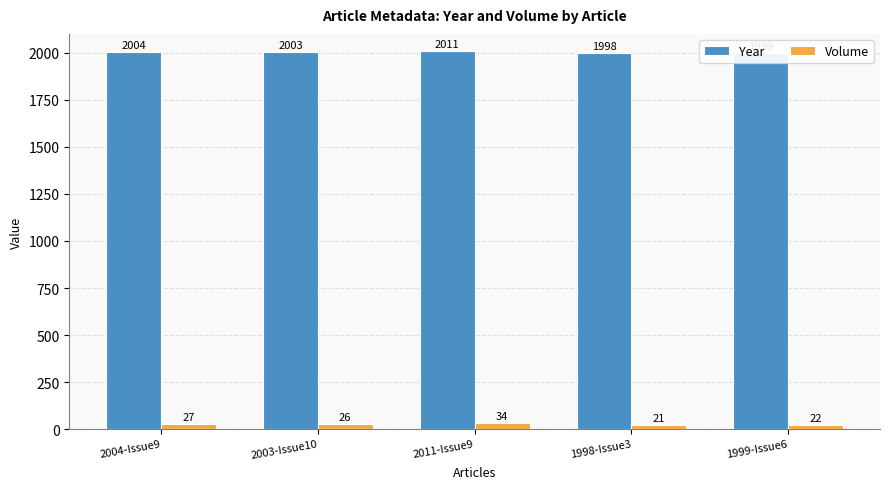

List the labels in order of Volume value, largest first.

2011-Issue9, 2004-Issue9, 2003-Issue10, 1999-Issue6, 1998-Issue3